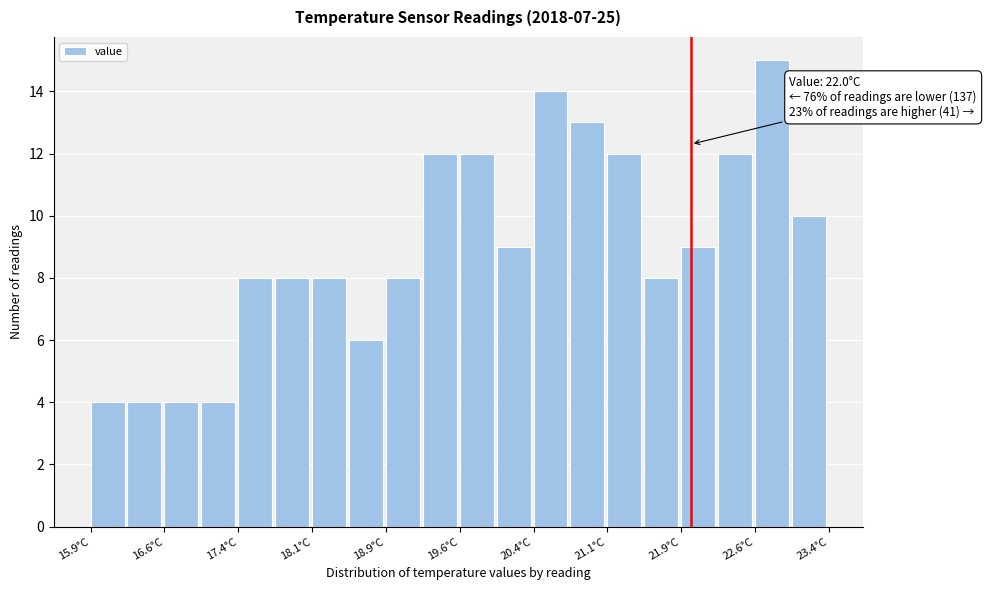

Around what value on the x-axis is the tallest bar? Give the approximate position of its centre, as read against the axis.

22.8